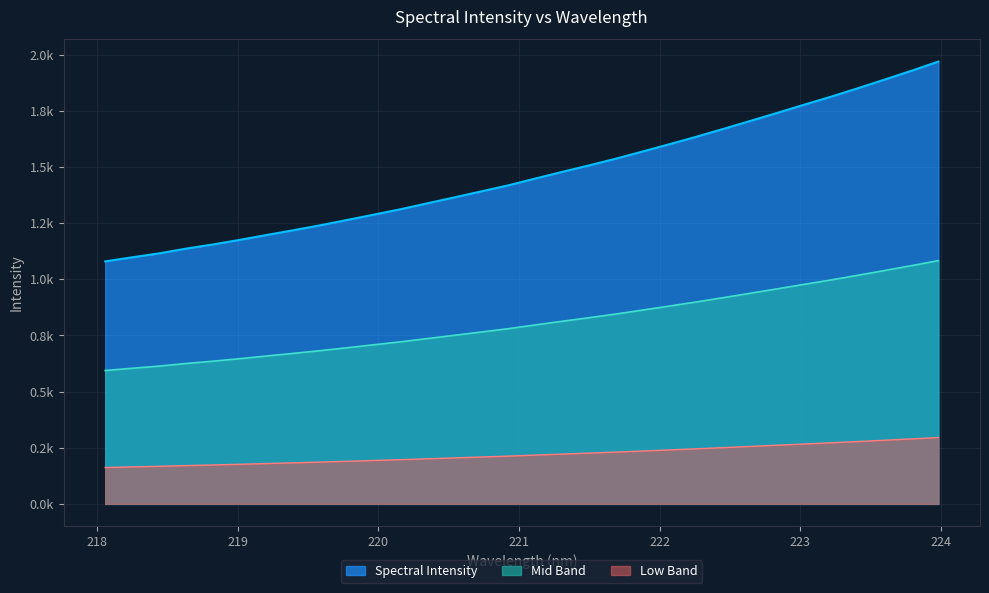

Does the chart have visible grid lines?

Yes